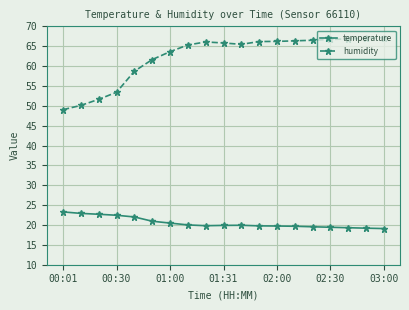

Does the chart have visible grid lines?

Yes